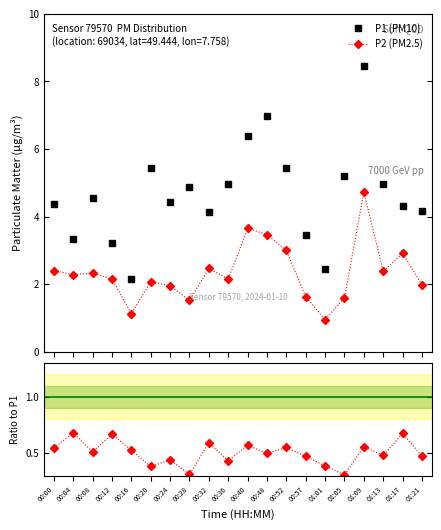

How many values in the P1 (PM10) series are below 4?

5